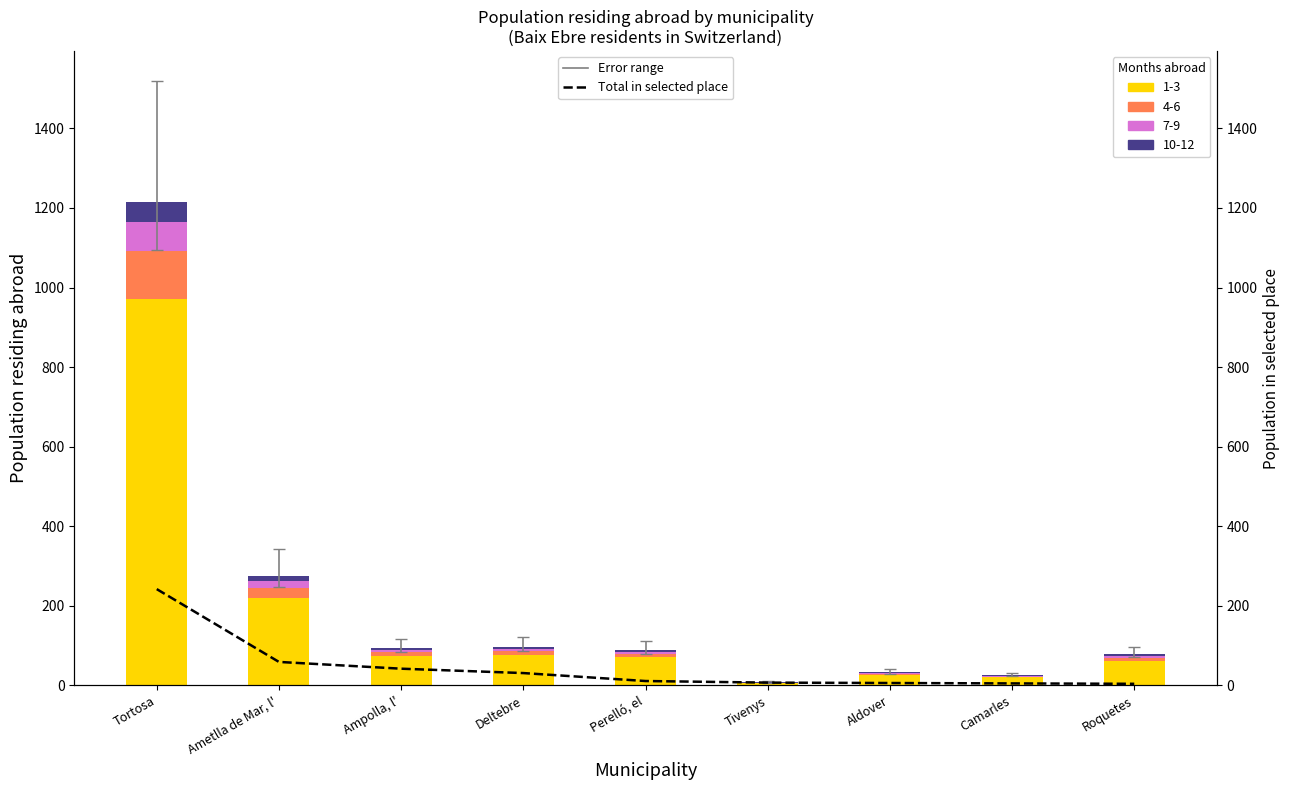

What is the sum of the 4-6 months values at Ampolla, l' and Aldover?

12